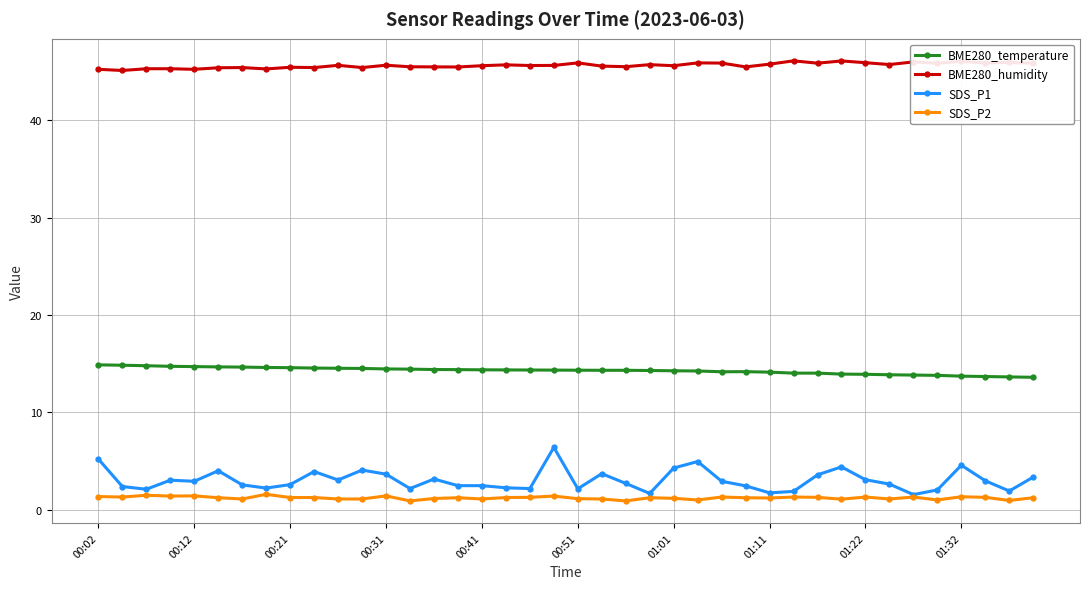

What is the value of the BME280_humidity point at the 30th from the left?

46.1